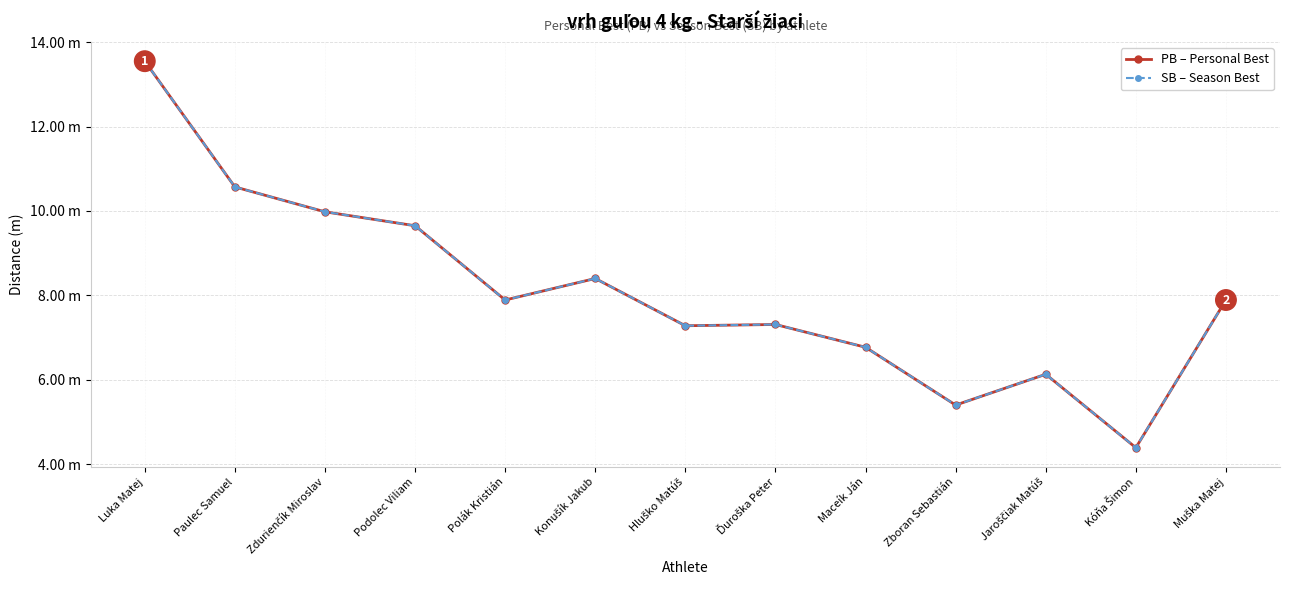

Between Podolec Viliam and Paulec Samuel, which is larger?

Paulec Samuel